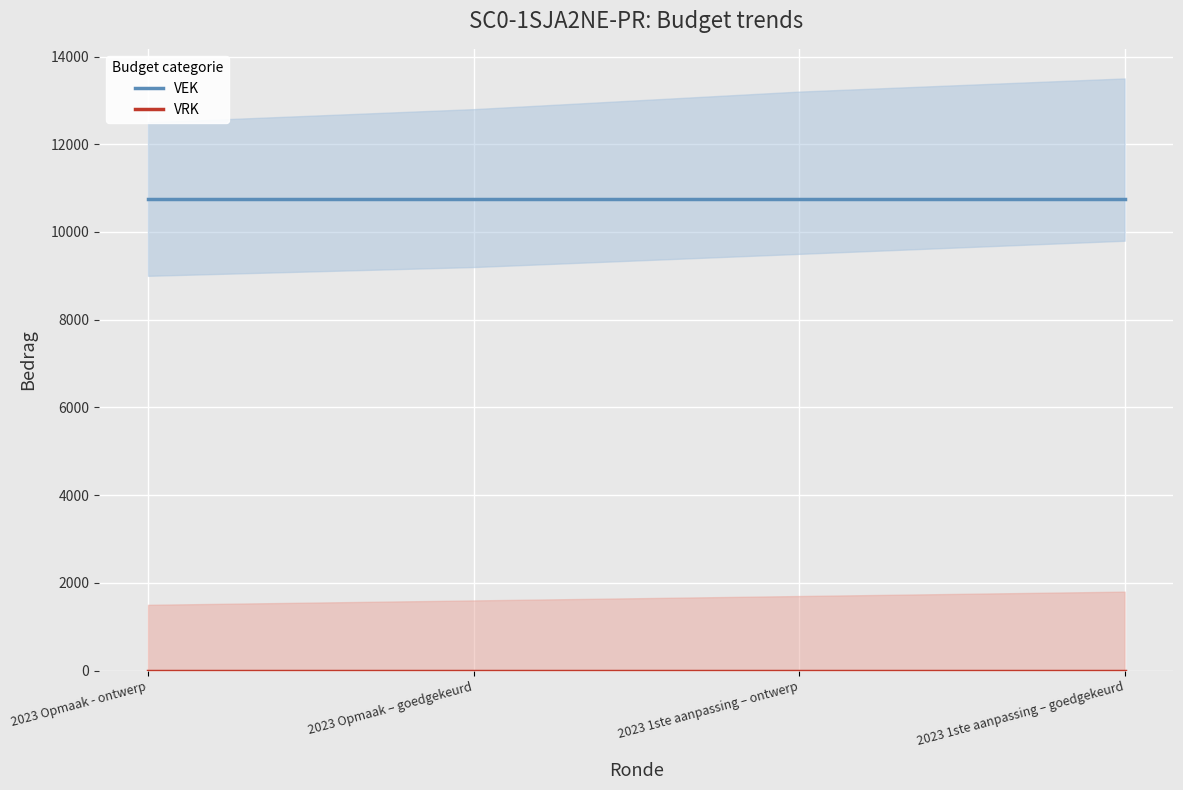

What is the lowest value of the VEK series?

10750